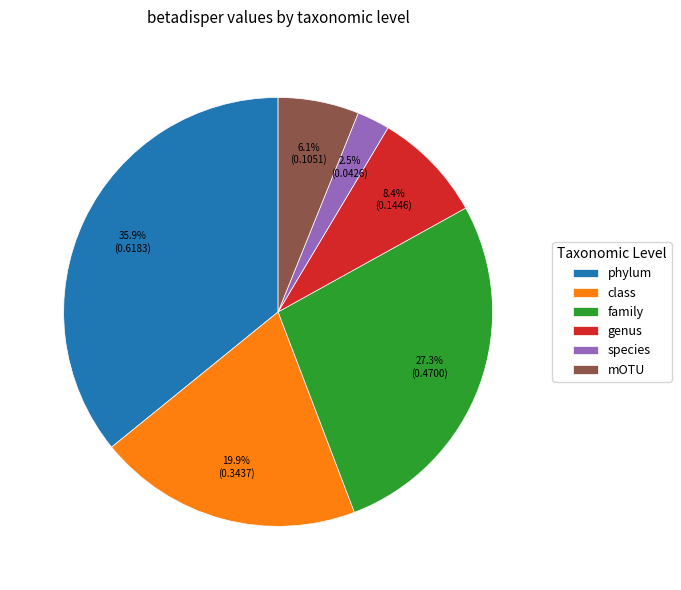

Which has a higher value, family or genus?

family